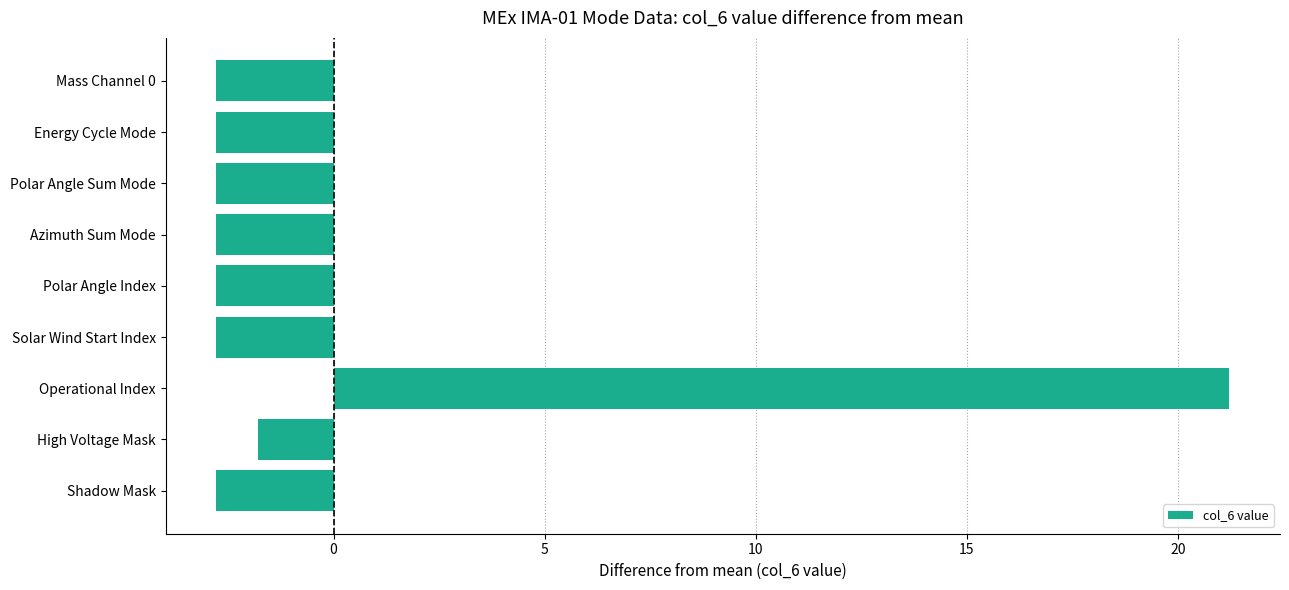

The chart shows a value of -2.8 at Energy Cycle Mode. True or false?

True